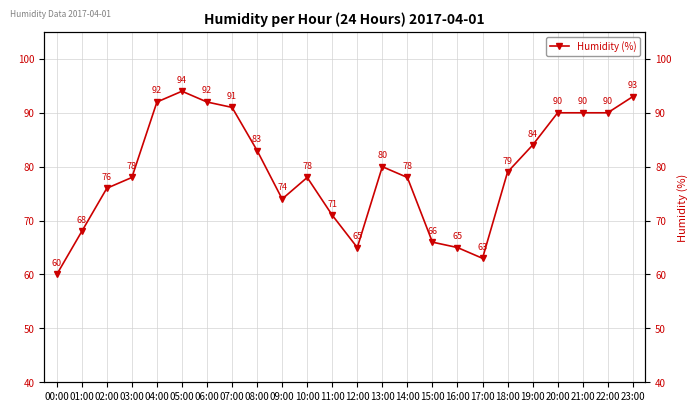

List the labels in order of value, largest first.

05:00, 23:00, 04:00, 06:00, 07:00, 20:00, 21:00, 22:00, 19:00, 08:00, 13:00, 18:00, 03:00, 10:00, 14:00, 02:00, 09:00, 11:00, 01:00, 15:00, 12:00, 16:00, 17:00, 00:00